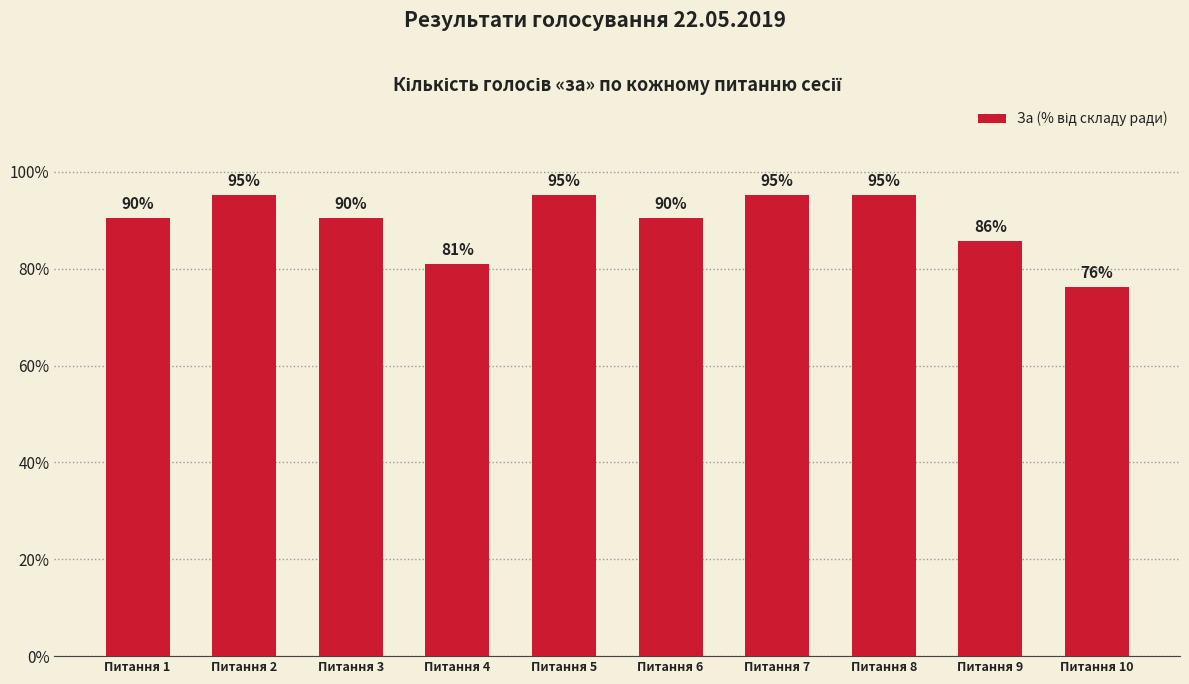

What is the value of the 10th bar from the left?

76.2